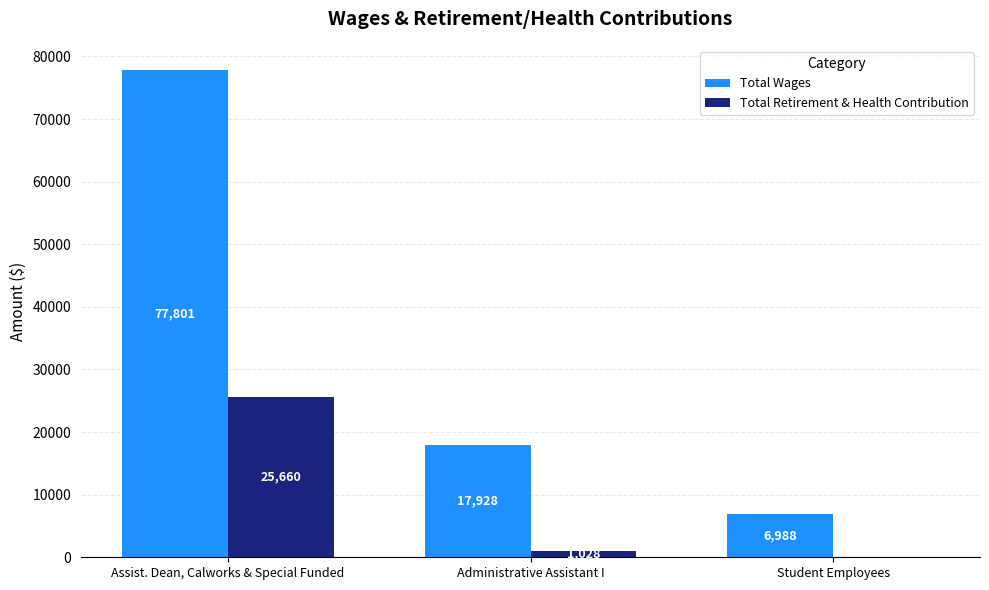

What is the sum of all Total Wages values?

102717